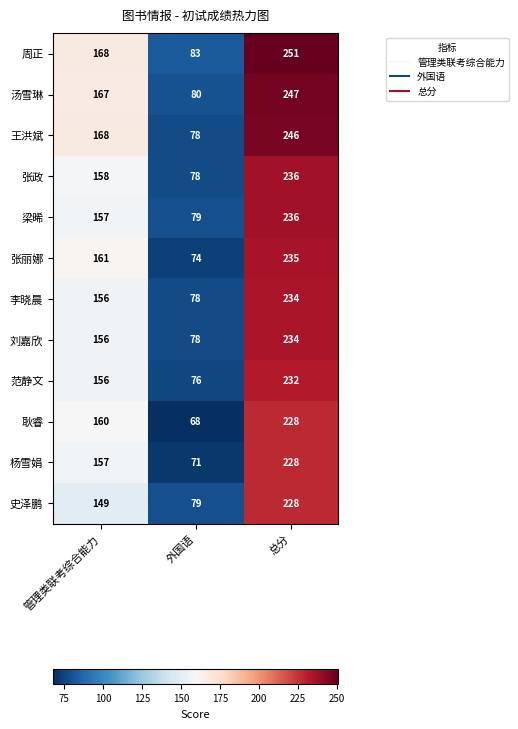

What is the spread (max minus min) of values at 总分?

23